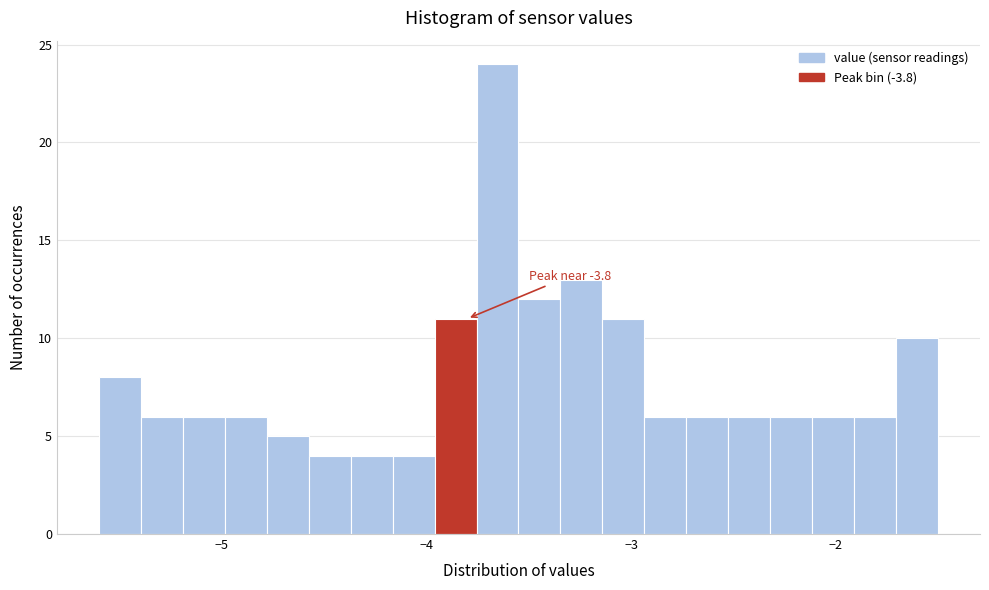

Around what value on the x-axis is the tallest bar? Give the approximate position of its centre, as read against the axis.

-3.7